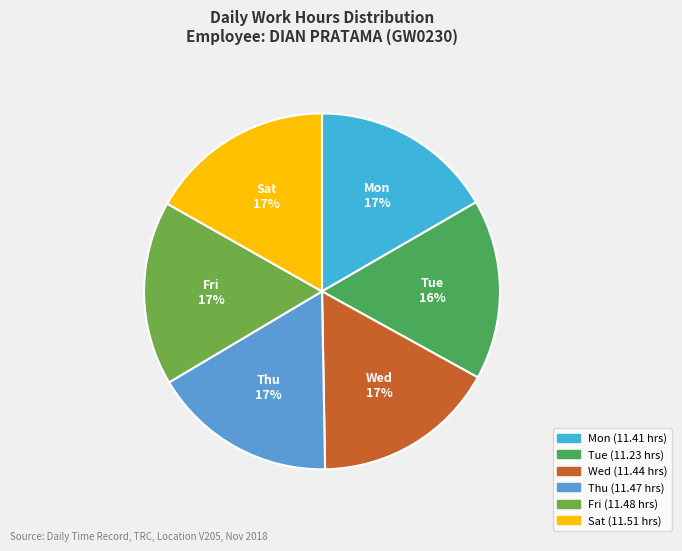

To the nearest percent, what portion does Sat represent?

17%